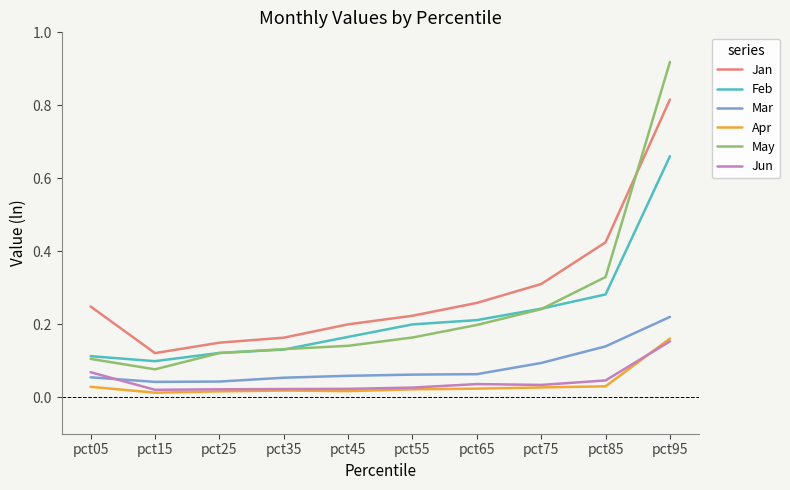

Which series changed the most between pct65 and pct95?

May